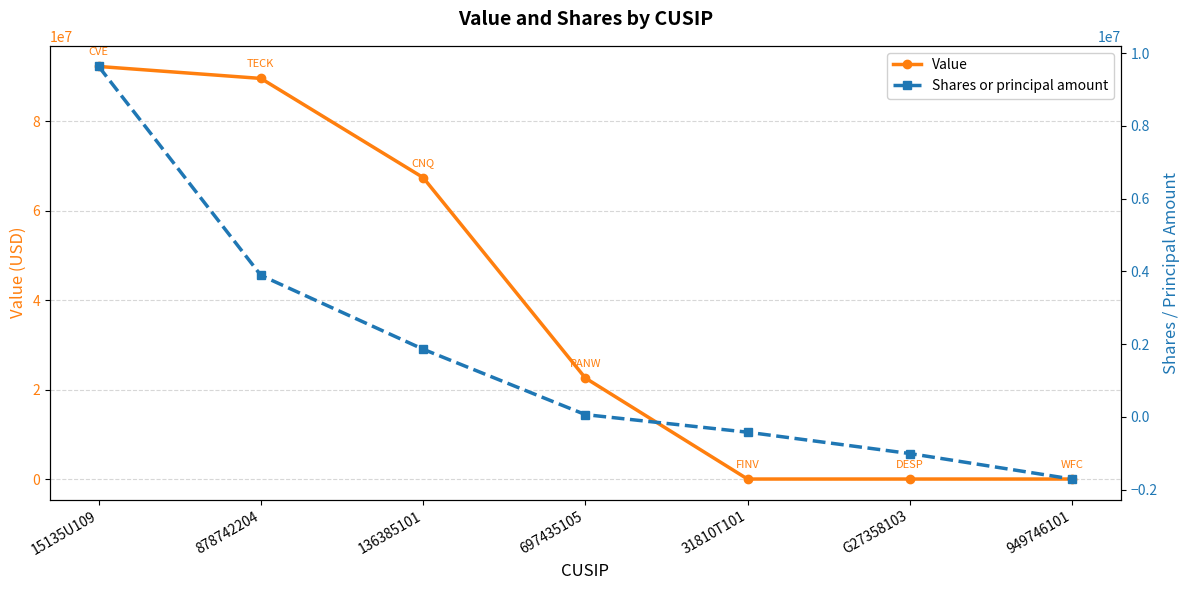

What position from the left is 697435105?

4